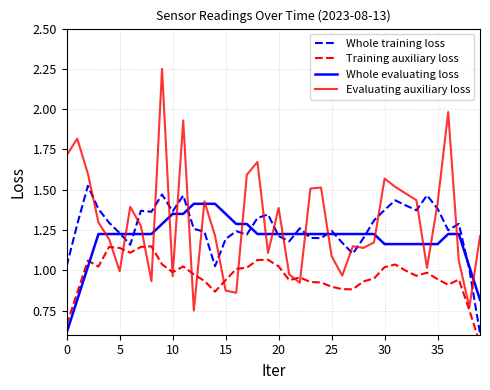

Count the number of categories in the chart.

40